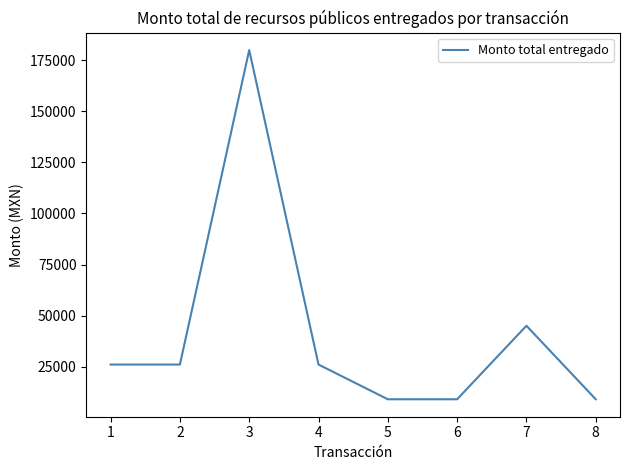

Read the value at 2.

26000